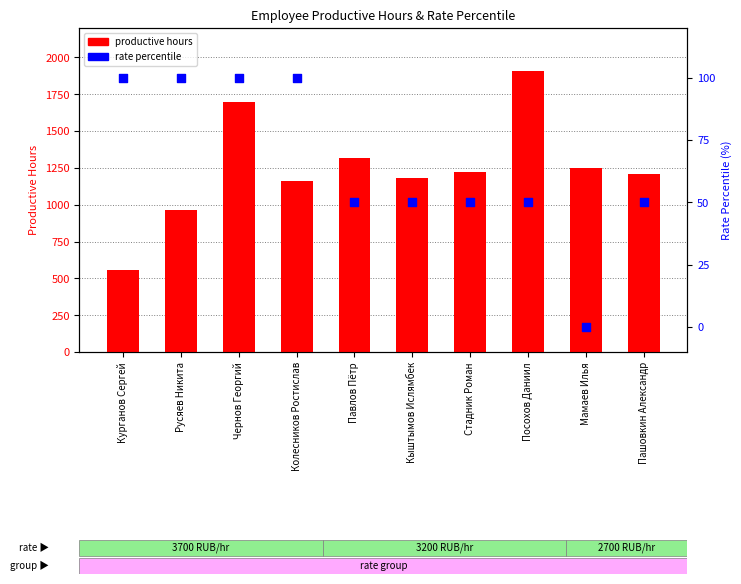

Which series reaches the minimum Y coordinate?

rate percentile